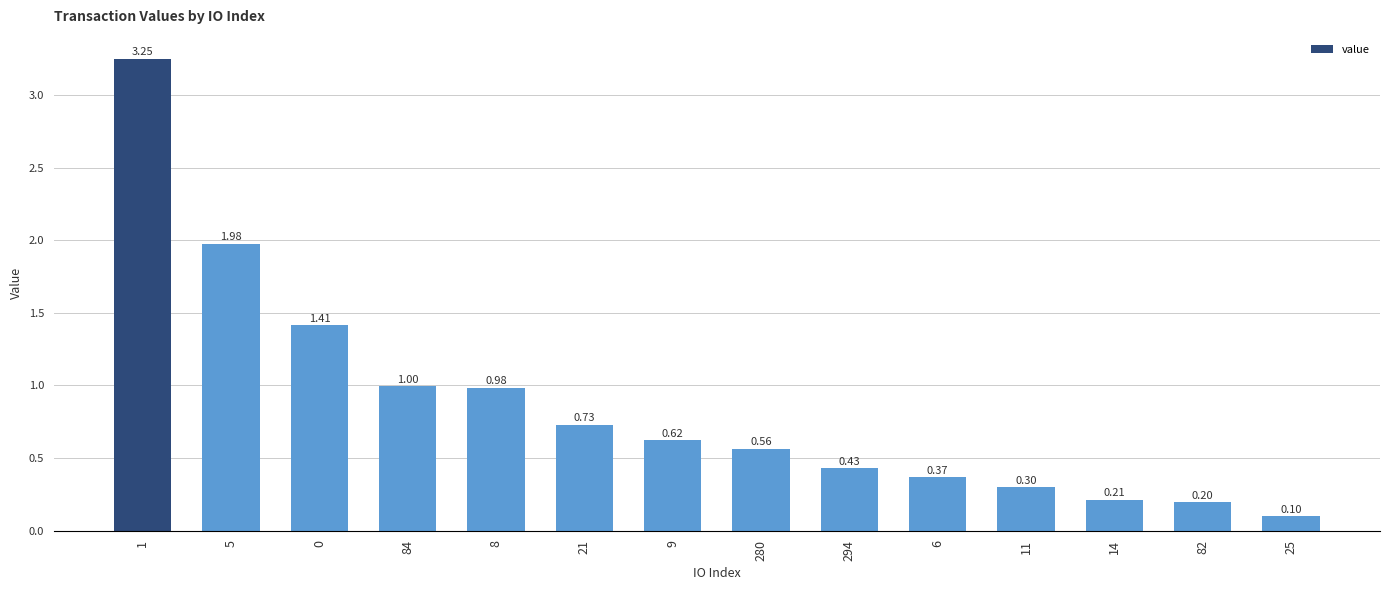

What is the difference between the values at 21 and 84?

0.3